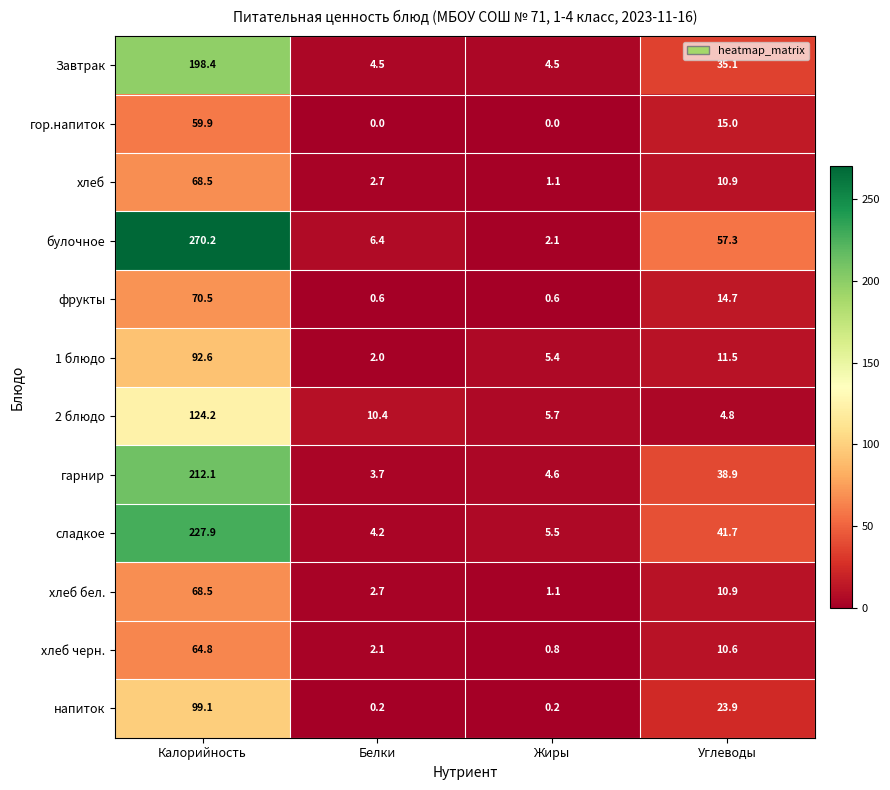

Is it true that 1 блюдо equals 11.5 at Углеводы?

True